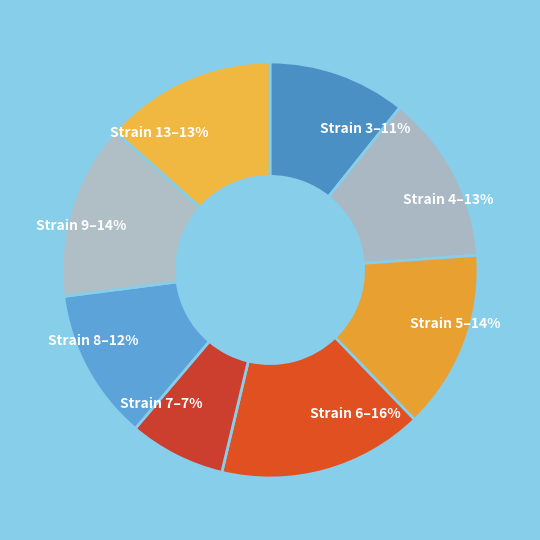

True or false: Strain 4–13% accounts for 23% of the total.

False